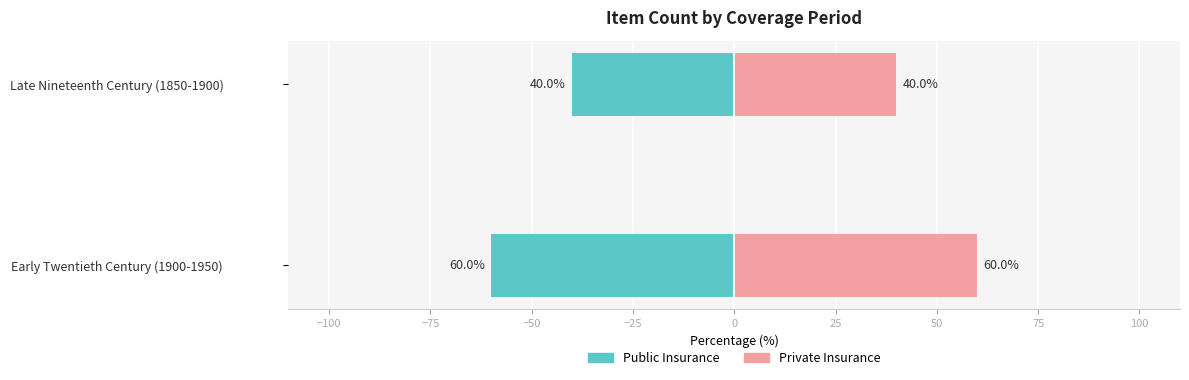

What is the highest value of the Public Insurance series?

-40